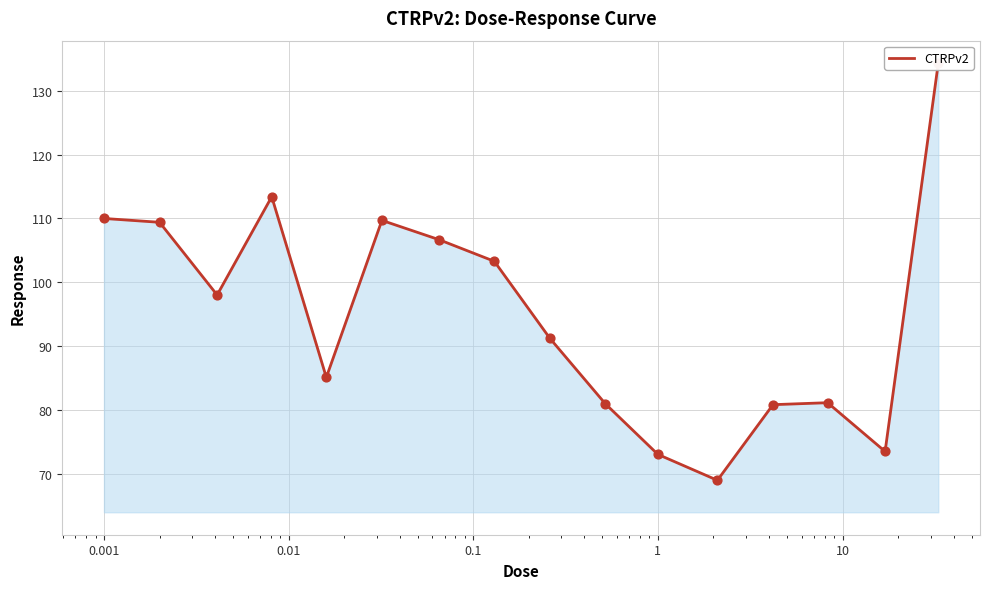

What is the change in value from 100 to 10?

-30.2